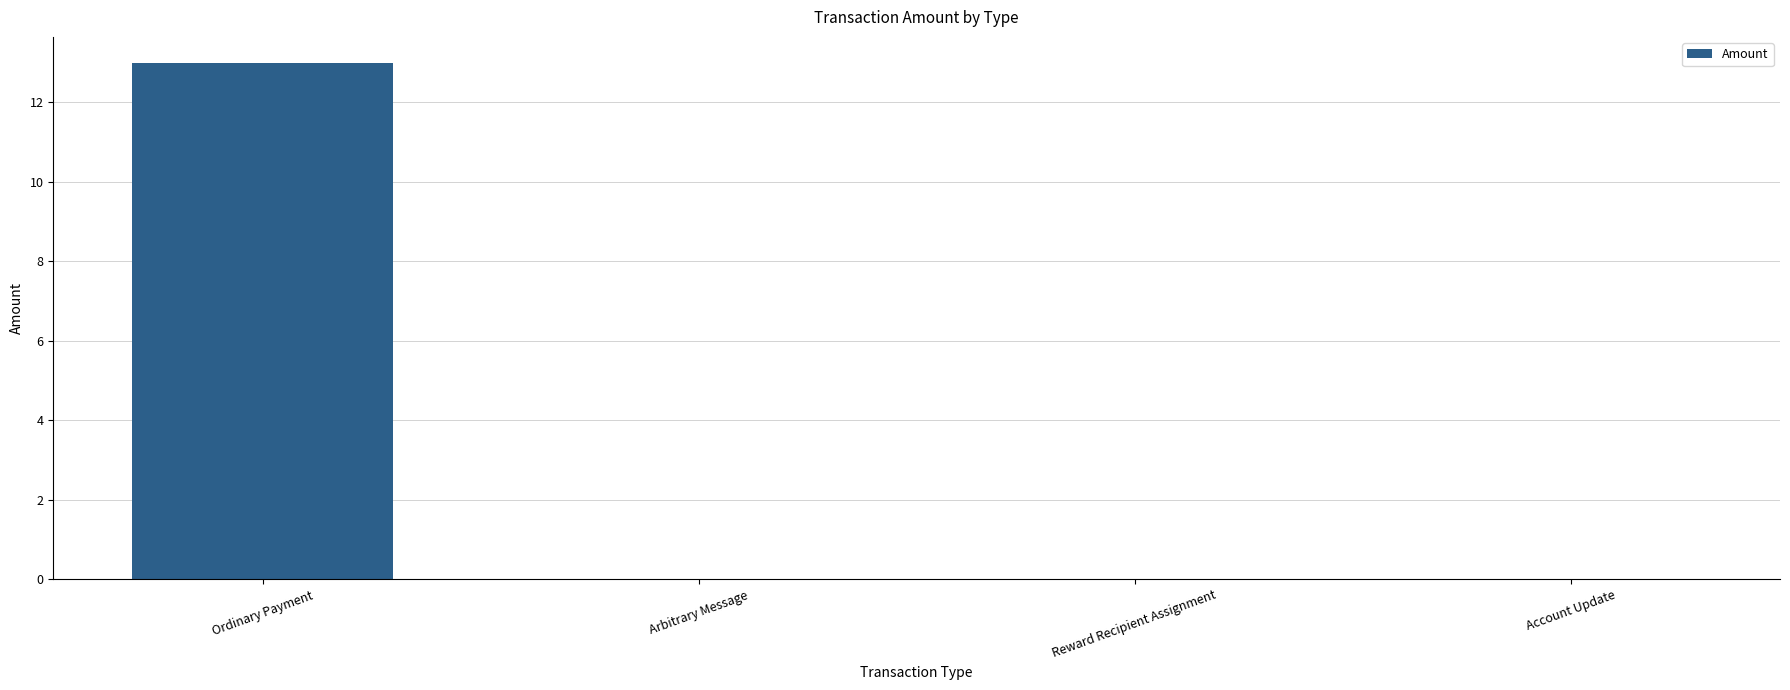

What is the approximate value at Ordinary Payment?

13